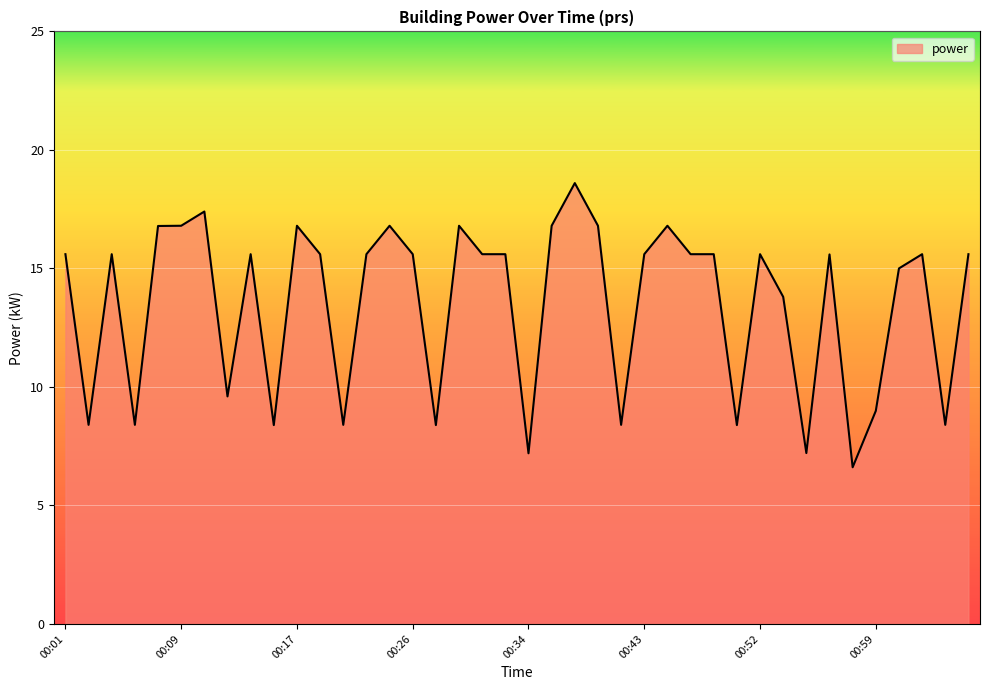

What is the average value?

13.5